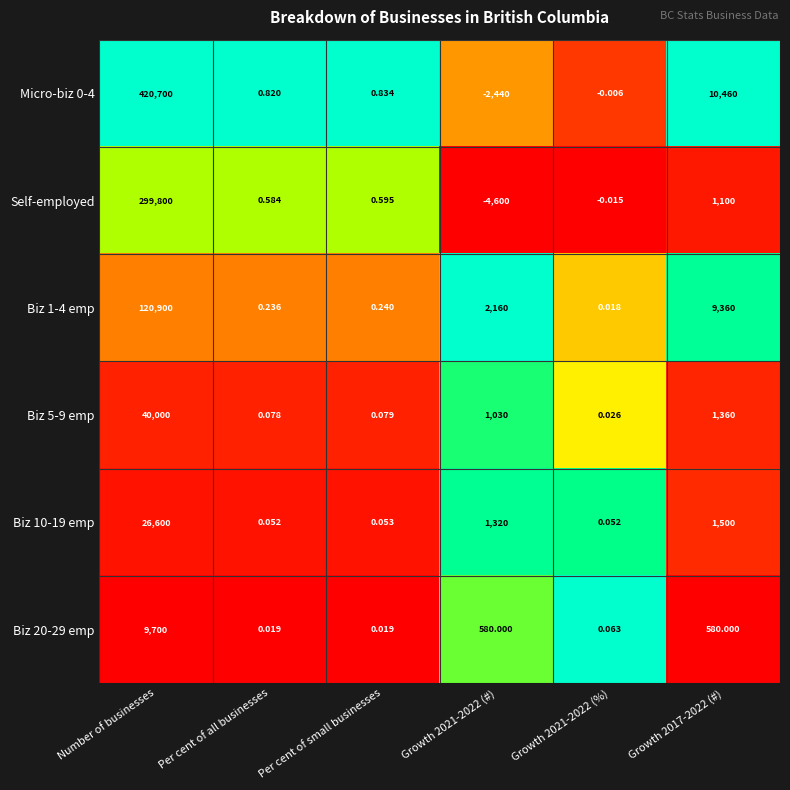

At which label does Biz 1-4 emp reach its peak?

Number of businesses